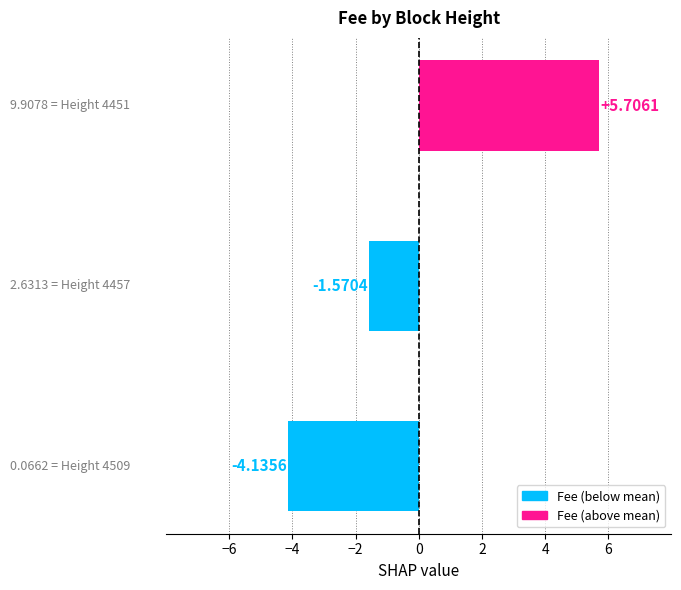

Count the number of values greater than -1.

1